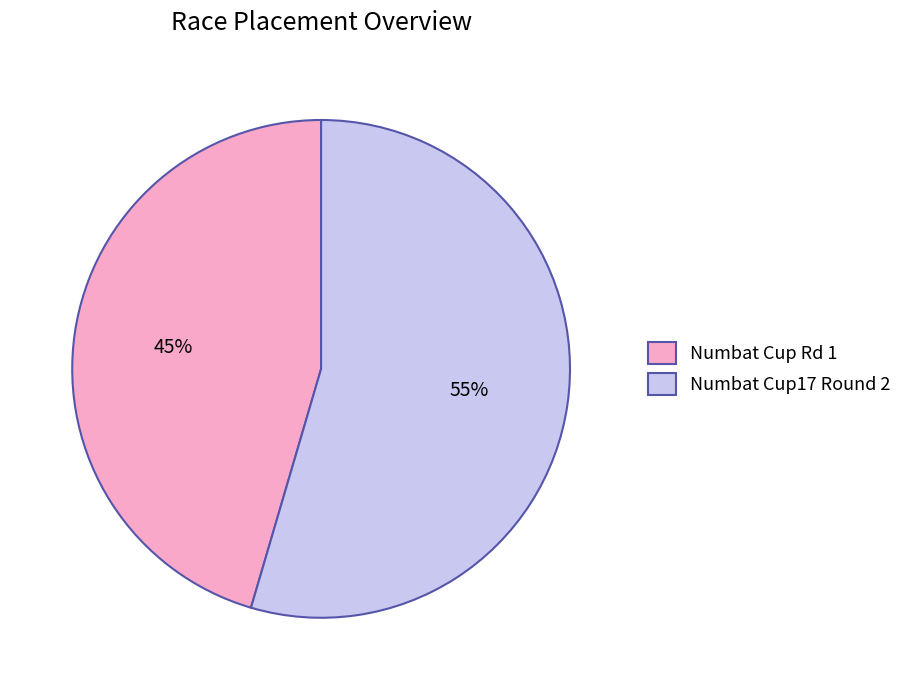

Does any single category account for the majority?

Yes